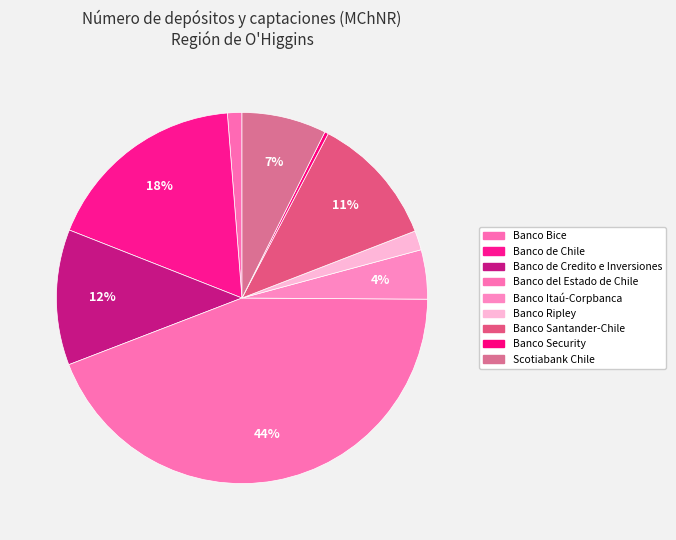

Which slice is the smallest?

Banco Security